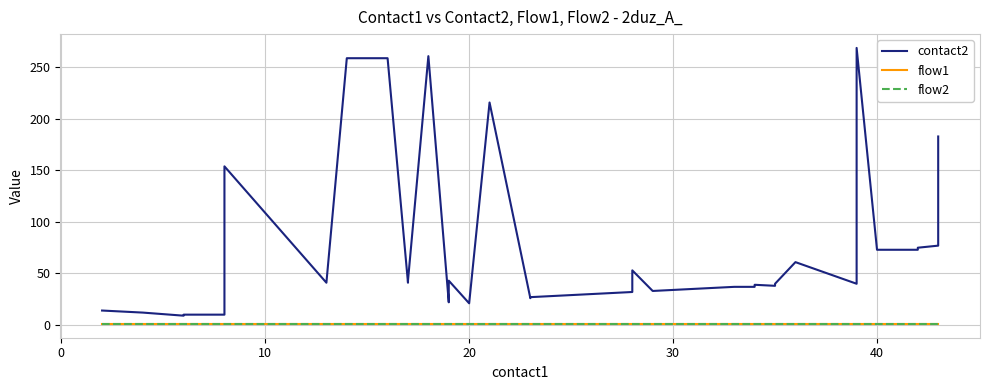

True or false: flow1 and flow2 cross at least once.

False